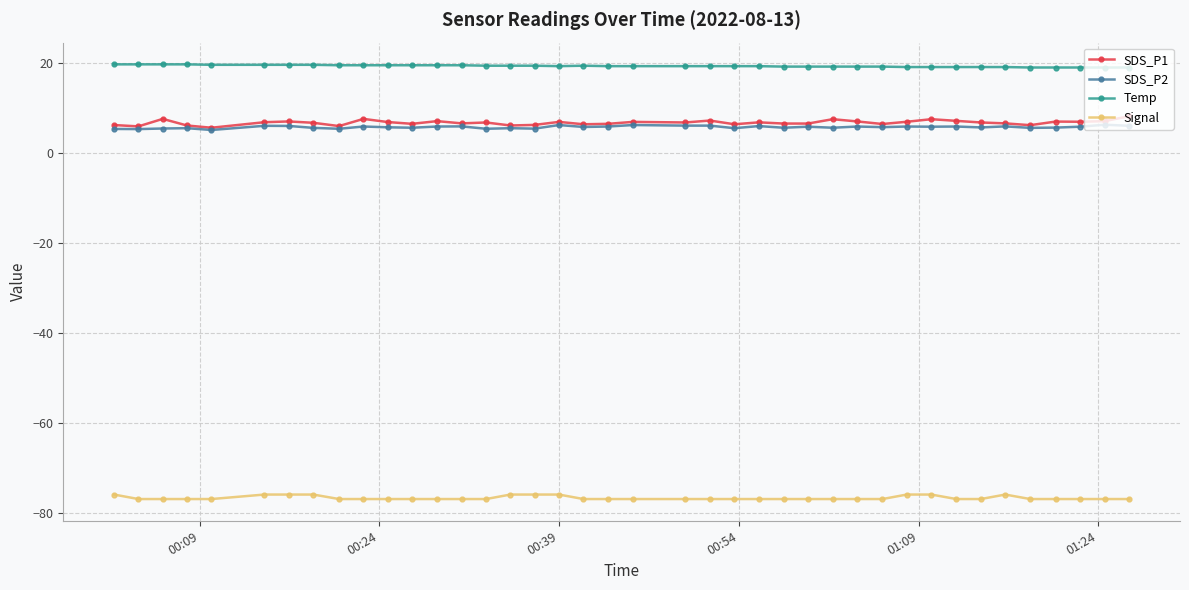

Which series has the widest spread of values?

SDS_P1